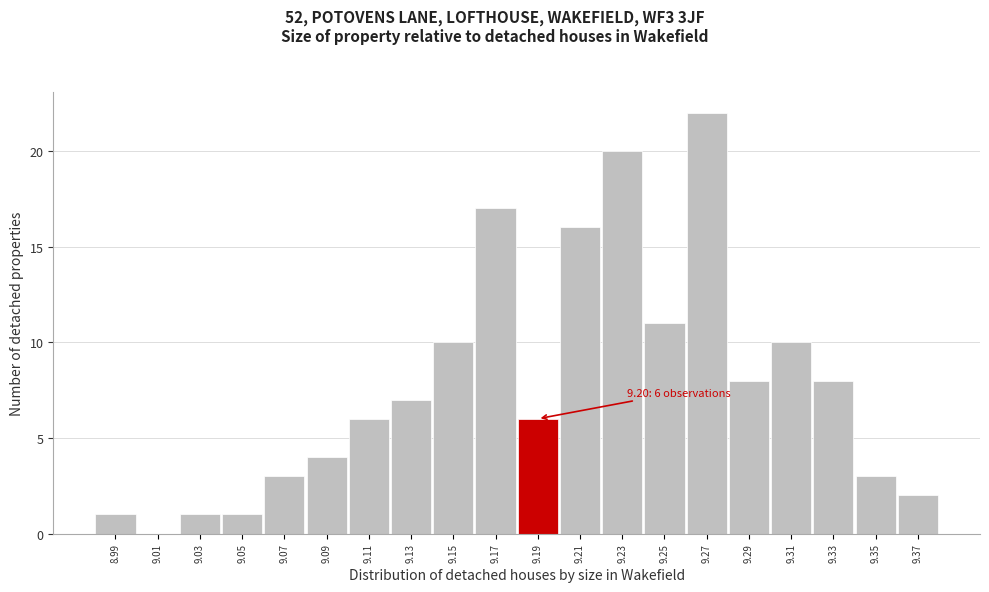

Reading right to left, extract all data points from this chart.

9.37=2	9.35=3	9.33=8	9.31=10	9.29=8	9.27=22	9.25=11	9.23=20	9.21=16	9.19=6	9.17=17	9.15=10	9.13=7	9.11=6	9.09=4	9.07=3	9.05=1	9.03=1	9.01=0	8.99=1